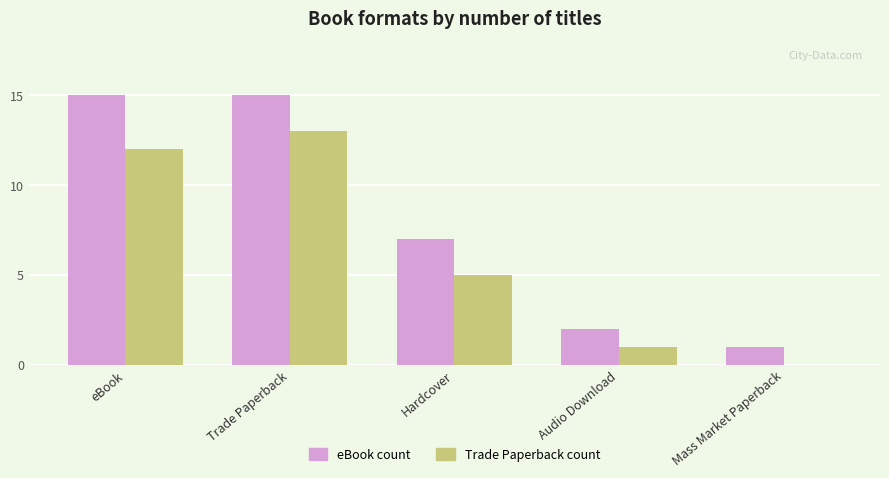

What is the maximum value shown in the chart?

15